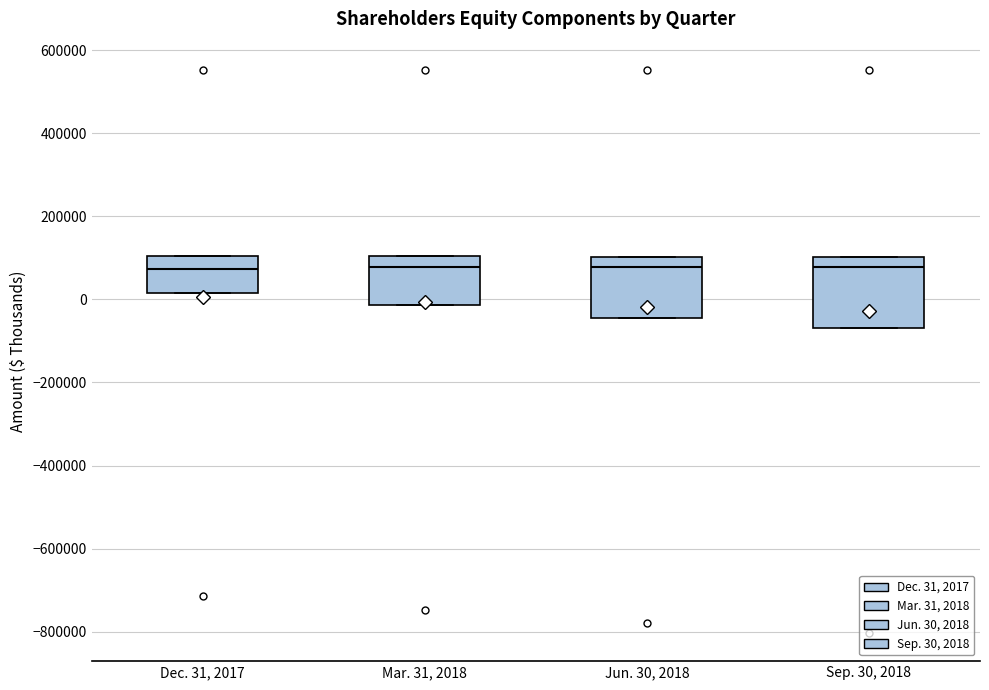

Reading left to right, transcribe this box plot: for each box, give where its median line is, the range the box spans, and where its two whiskers end, as read against the y-axis. The values are not printed on the chart, so give them approximately, as read against the axis.

Dec. 31, 2017: median 80000, box 20000 to 100000, whiskers 20000 to 100000
Mar. 31, 2018: median 80000, box -20000 to 100000, whiskers -20000 to 100000
Jun. 30, 2018: median 80000, box -40000 to 100000, whiskers -40000 to 100000
Sep. 30, 2018: median 80000, box -60000 to 100000, whiskers -60000 to 100000